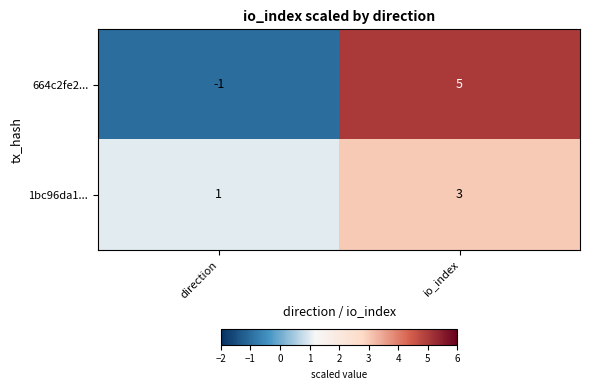

Between direction and io_index, which series saw the biggest shift?

664c2fe2...